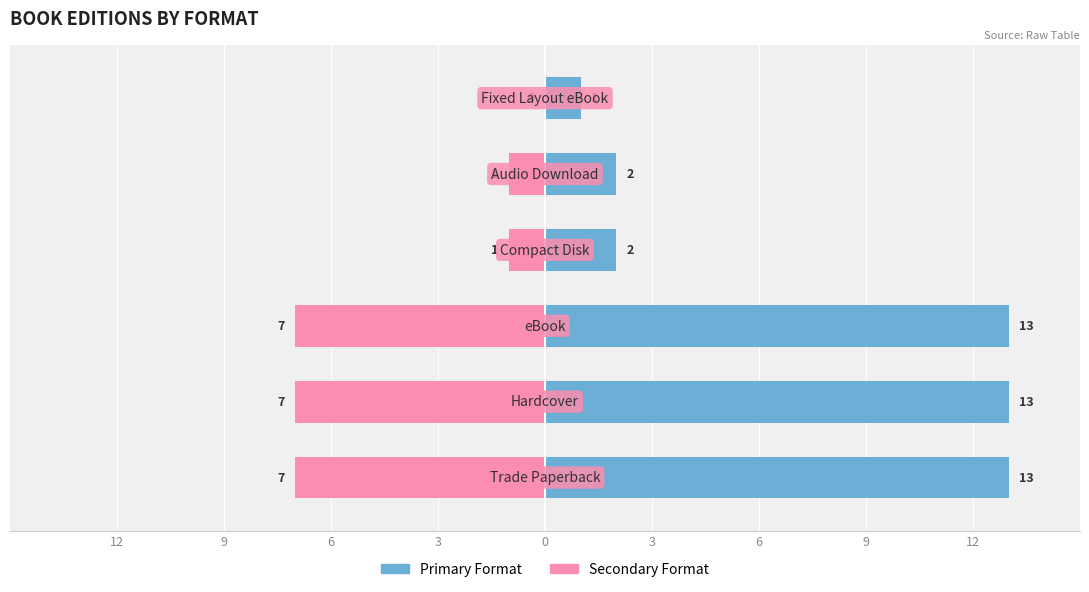

What are all the series names shown in the legend?

Primary Format, Secondary Format